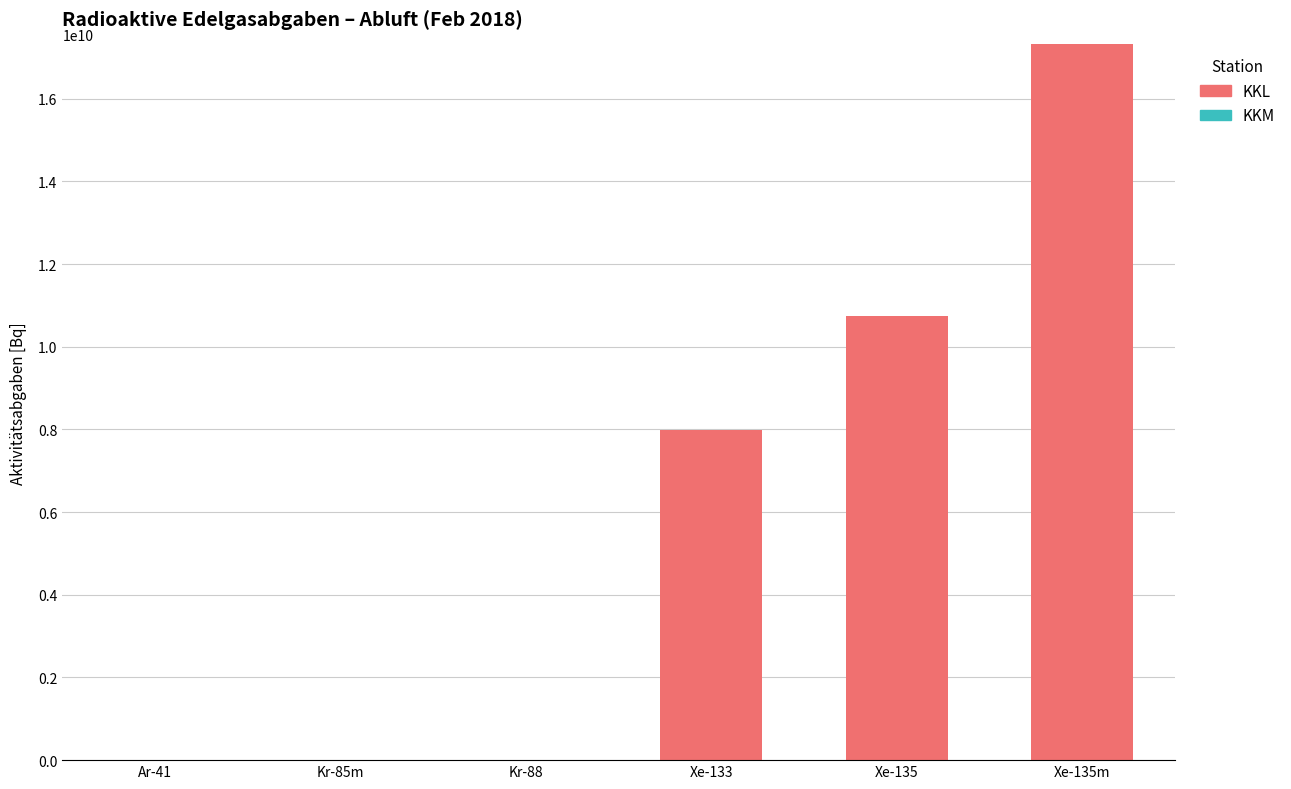

What is the sum of all values?

36050346000